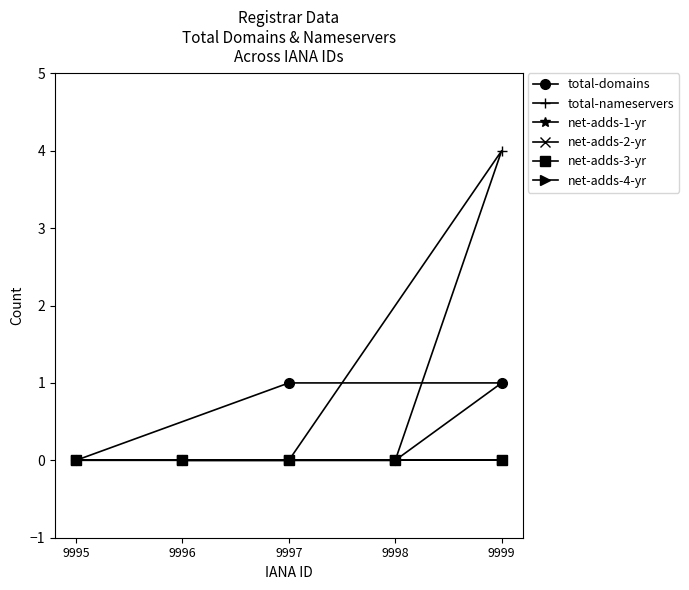

Count the number of categories in the chart.

5